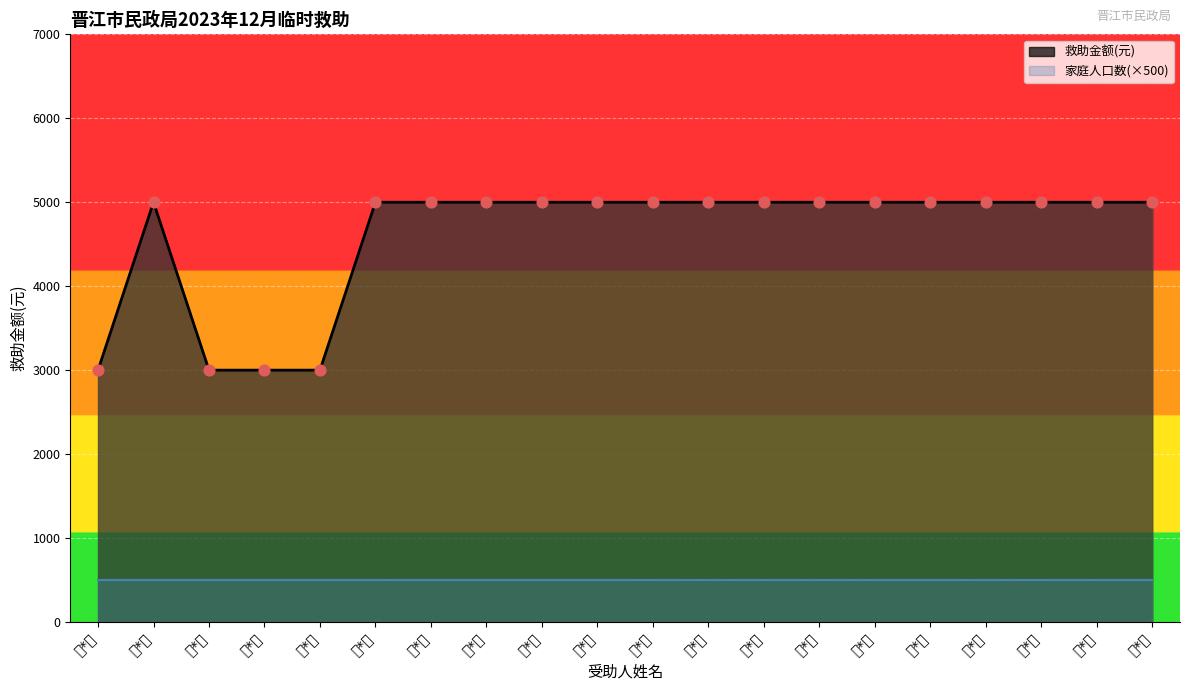

Approximately how many times larger is the value at 杨*禀 compared to 曾*长?

1.0